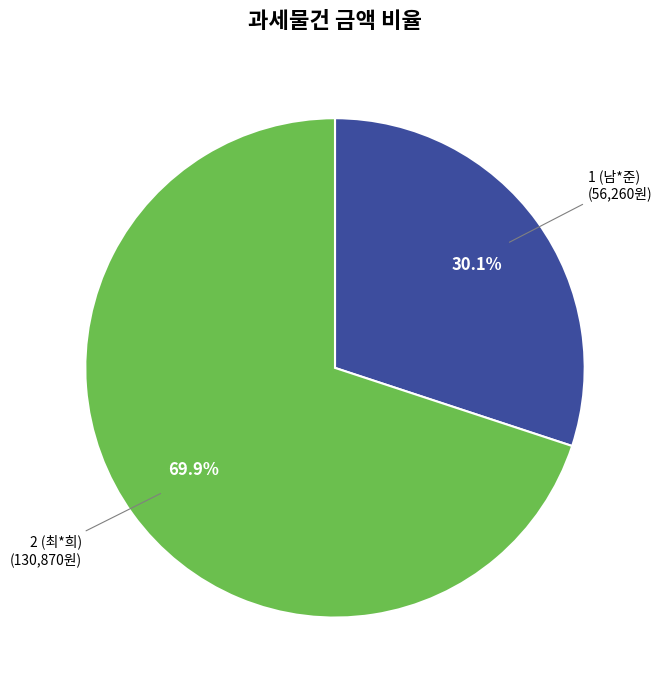

To the nearest percent, what is the average slice percentage?

50%